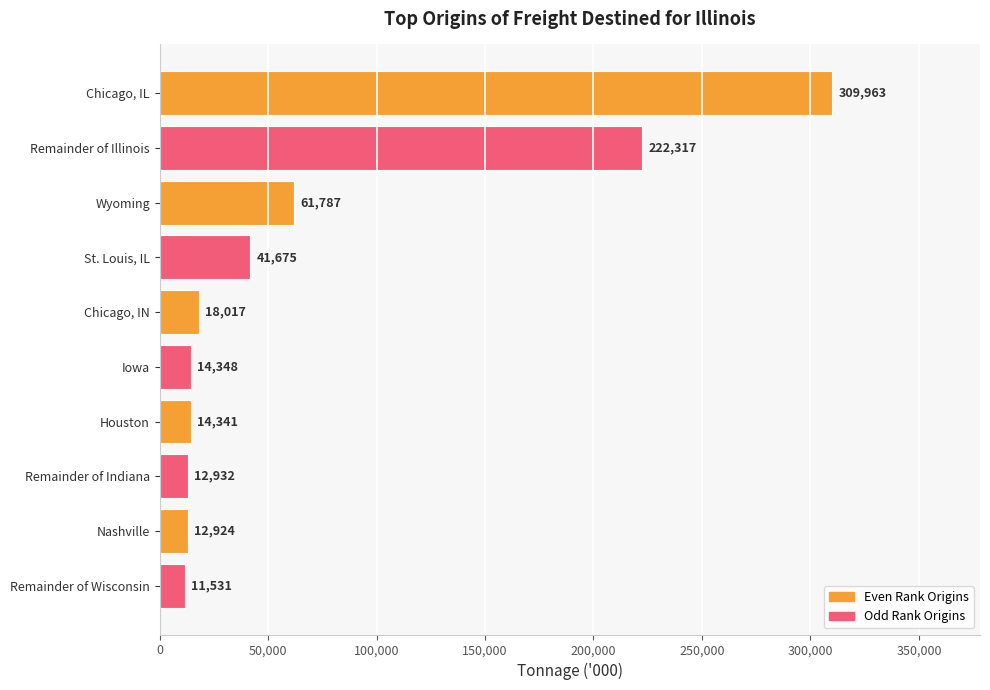

What is the label of the 2nd bar from the top?

Remainder of Illinois